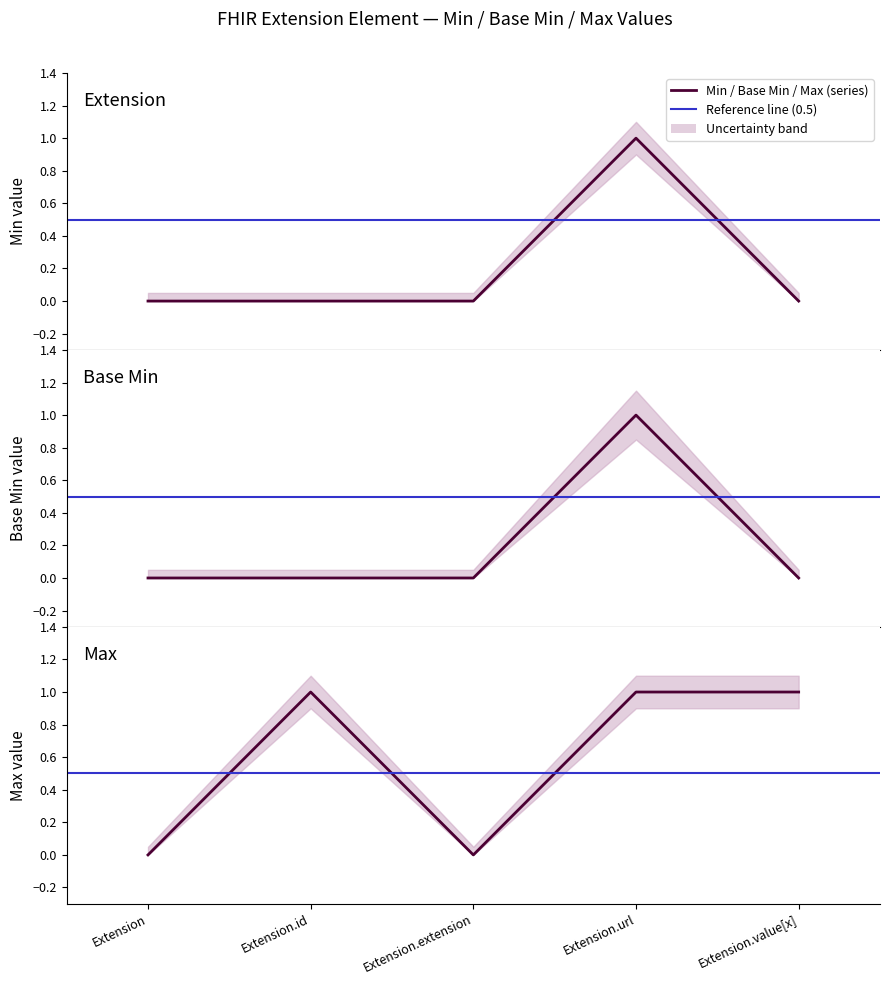

Does the chart have visible grid lines?

No